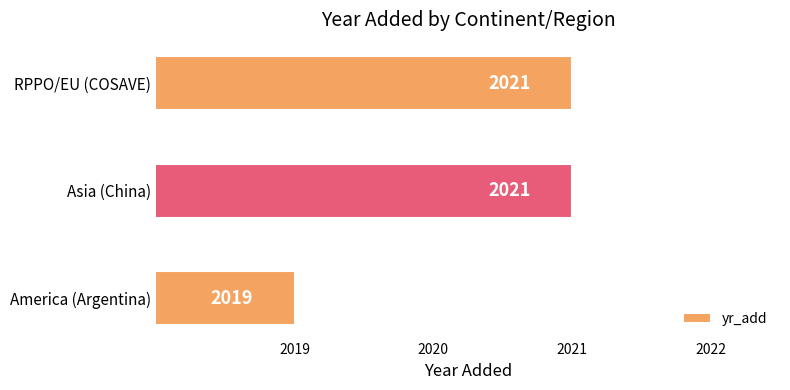

Between RPPO/EU (COSAVE) and America (Argentina), which is larger?

RPPO/EU (COSAVE)